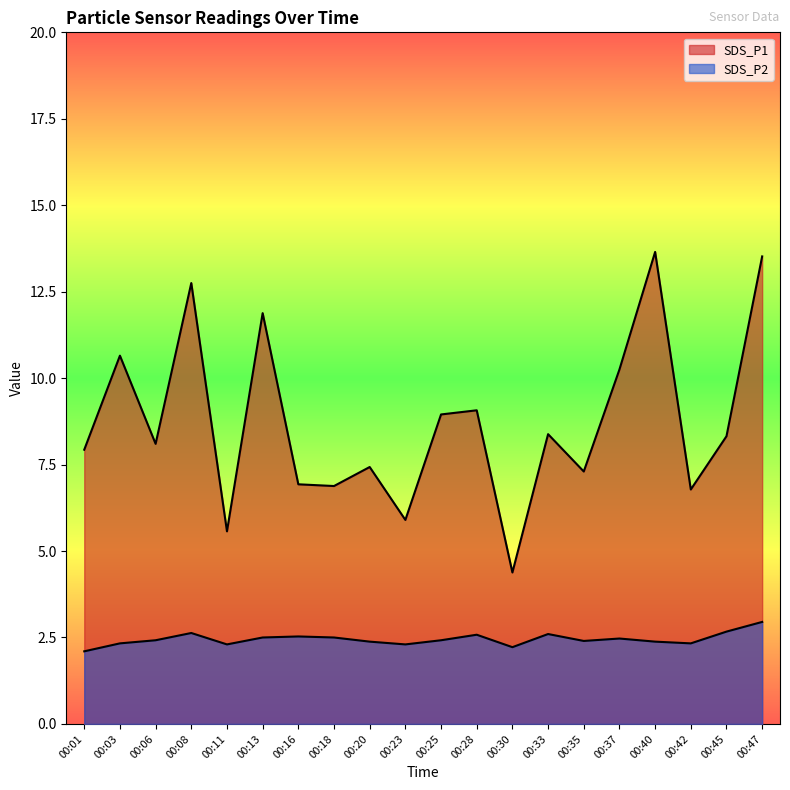

At which label does SDS_P2 reach its peak?

00:47